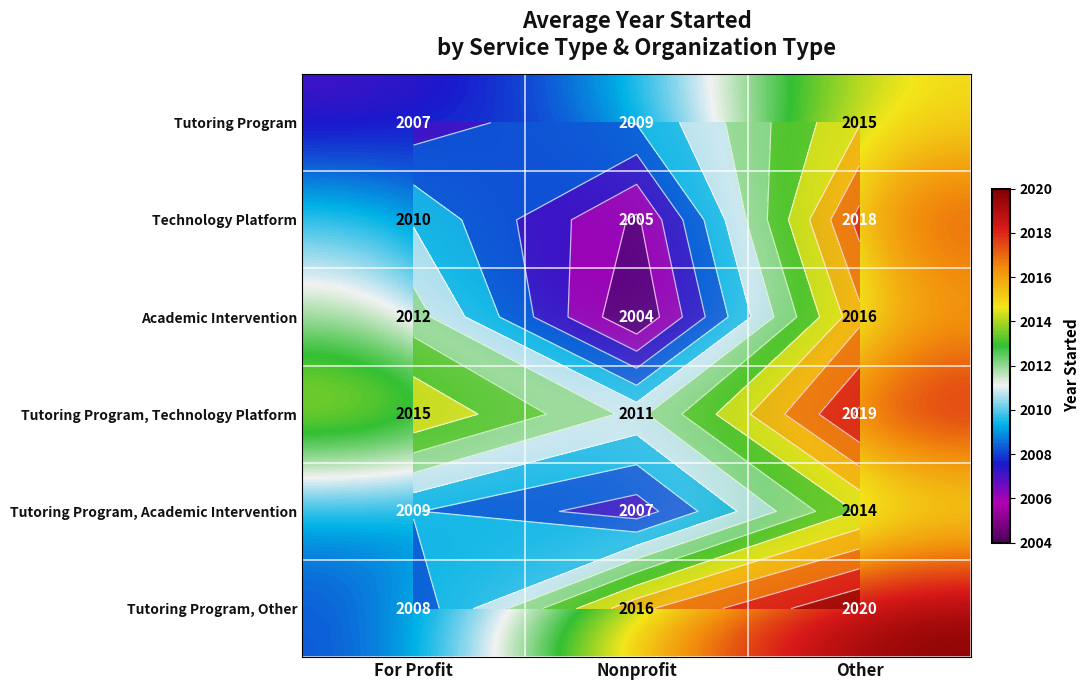

Count the number of categories in the chart.

3